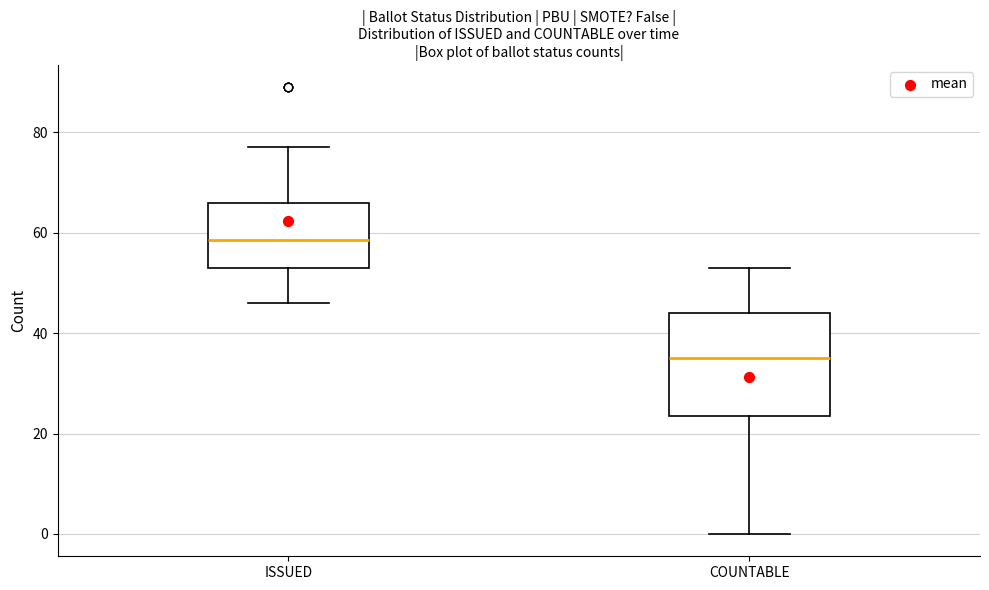

Reading left to right, transcribe this box plot: for each box, give where its median line is, the range the box spans, and where its two whiskers end, as read against the y-axis. The values are not printed on the chart, so give them approximately, as read against the axis.

ISSUED: median 58, box 54 to 66, whiskers 46 to 78
COUNTABLE: median 36, box 24 to 44, whiskers 0 to 54